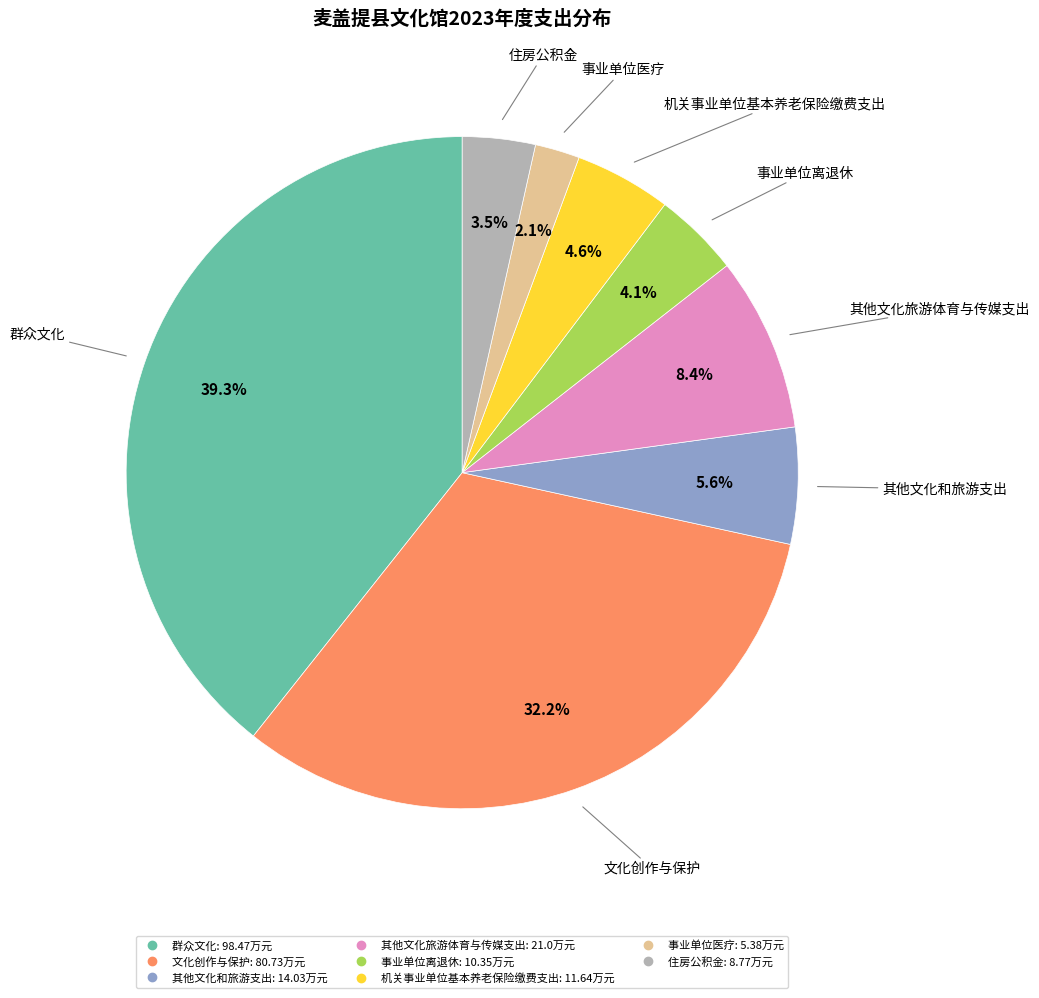

Which slice is the smallest?

事业单位医疗